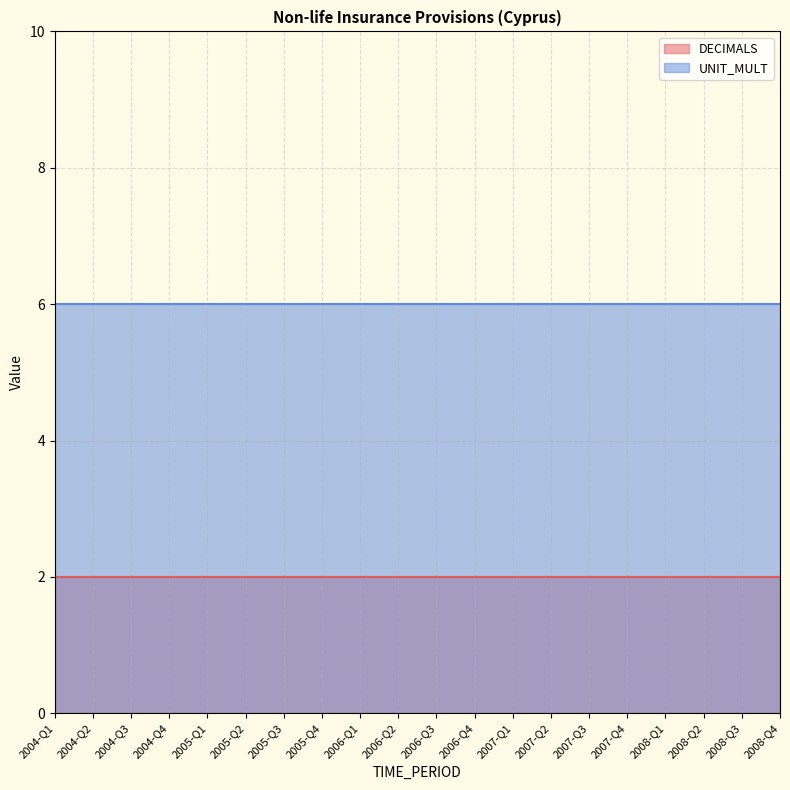

What is the sum of all DECIMALS values?

40